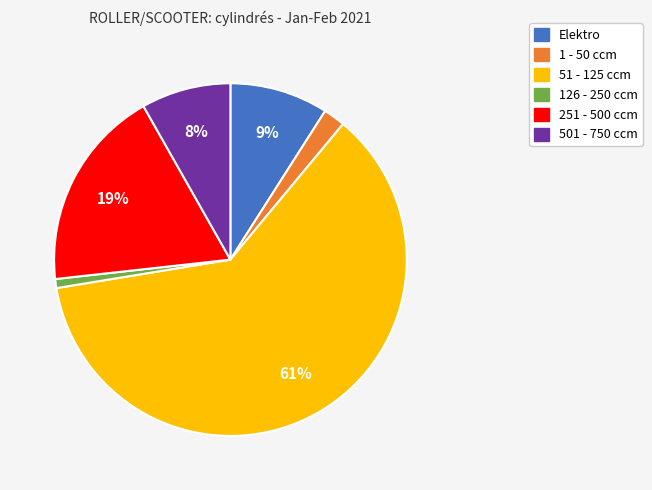

To the nearest percent, what is the combined percentage of 501 - 750 ccm and 251 - 500 ccm?

27%